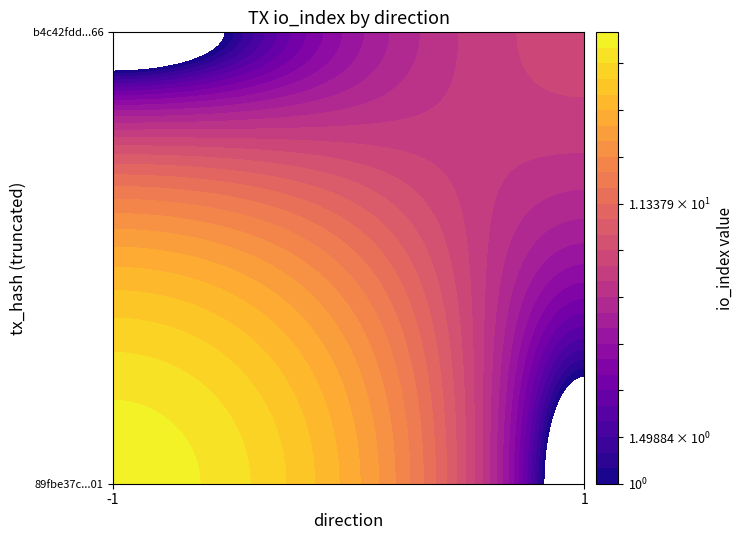

What is the difference between the highest and lowest values at direction?

2